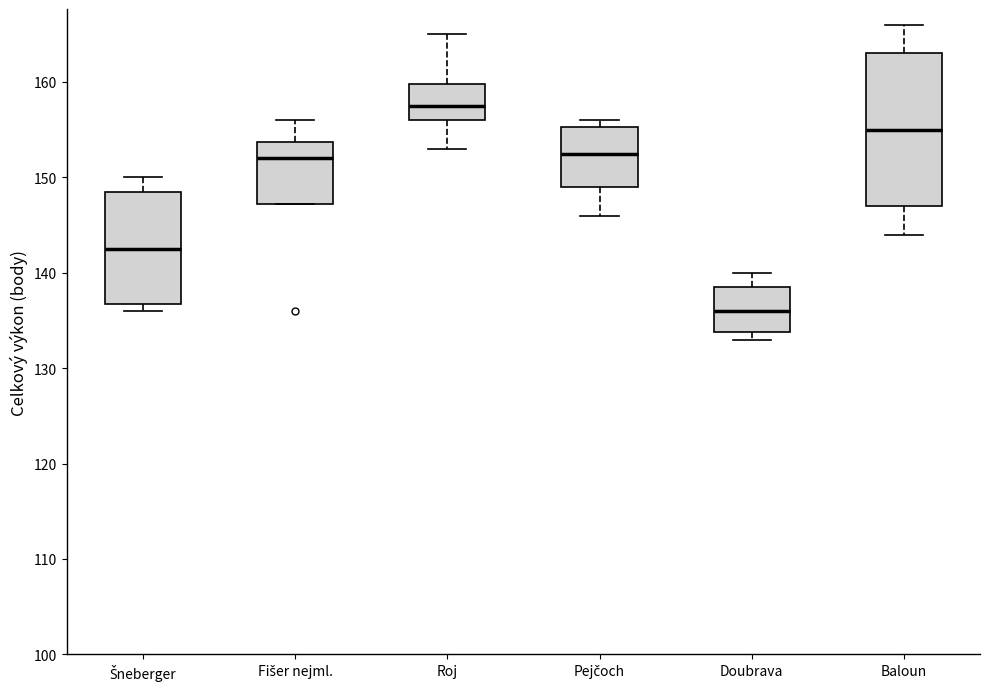

Comparing the boxes themselves (not the whiskers), which one is the tallest?

Baloun